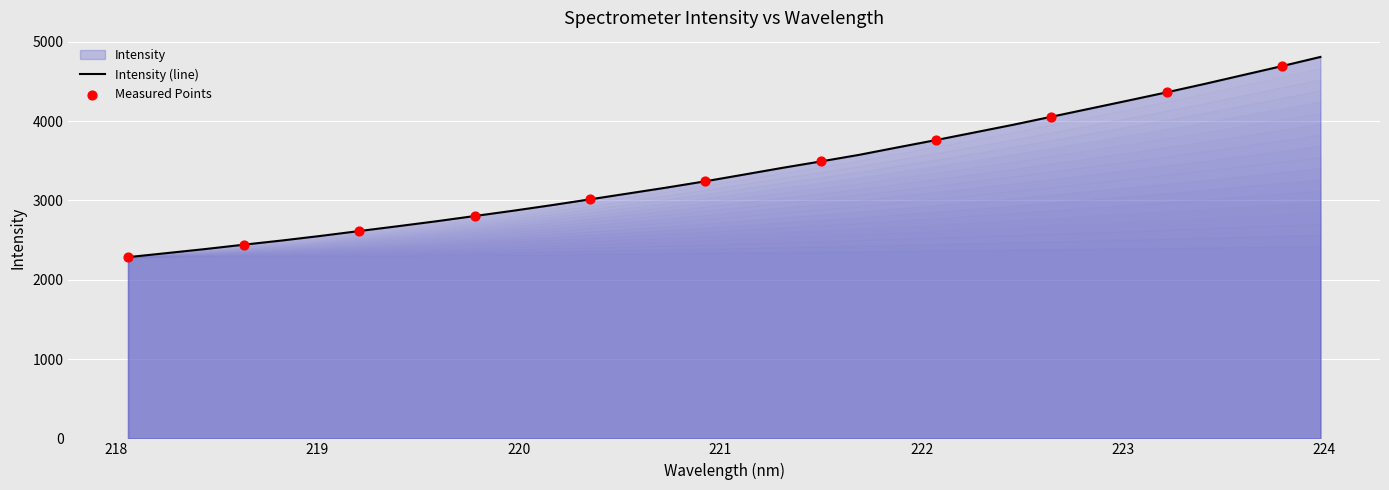

Between 223.0264 and 223.7895, which is larger?

223.7895